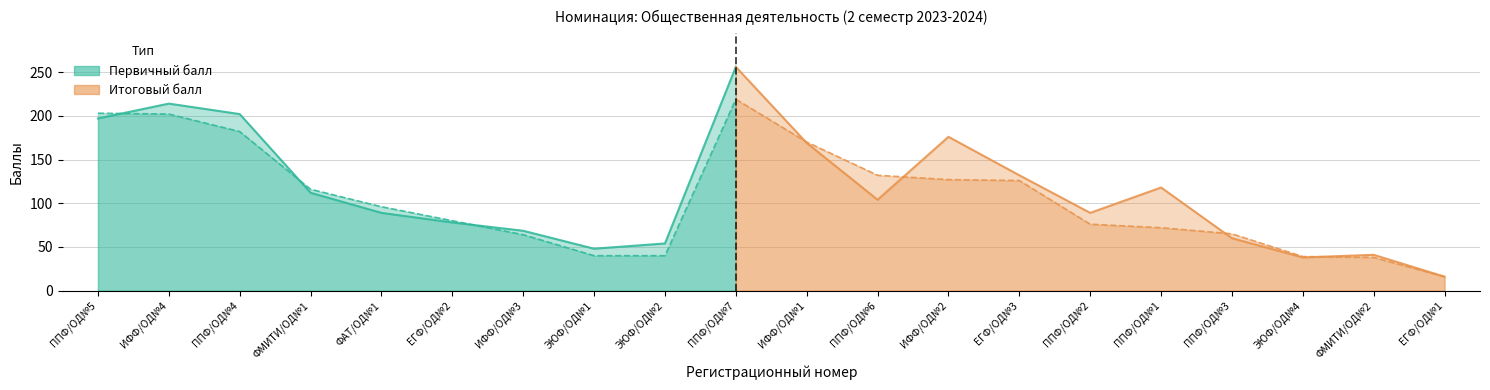

The Итоговый балл series shows 71.3 at ППФ/ОД№7. True or false?

False